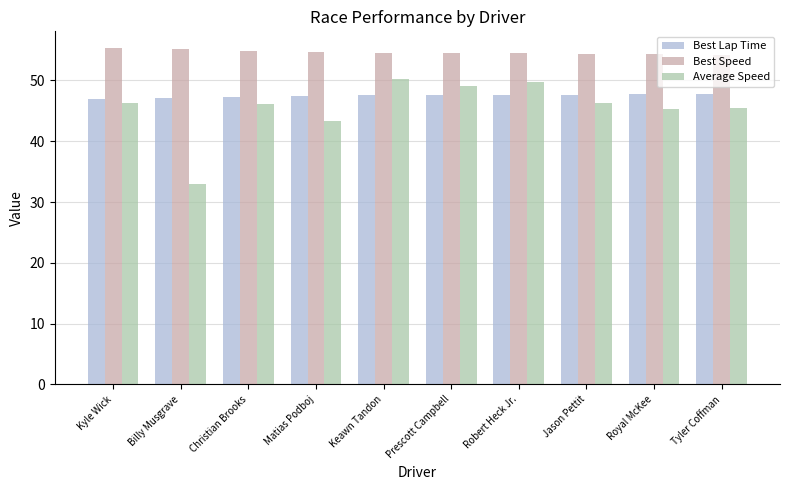

Is it true that Best Speed equals 32.3 at Robert Heck Jr.?

False